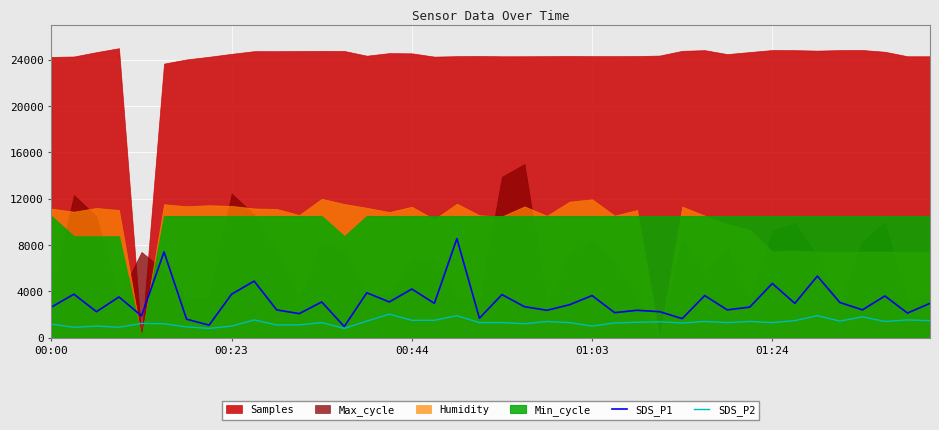

At which category is the sum across all series the highest?

18